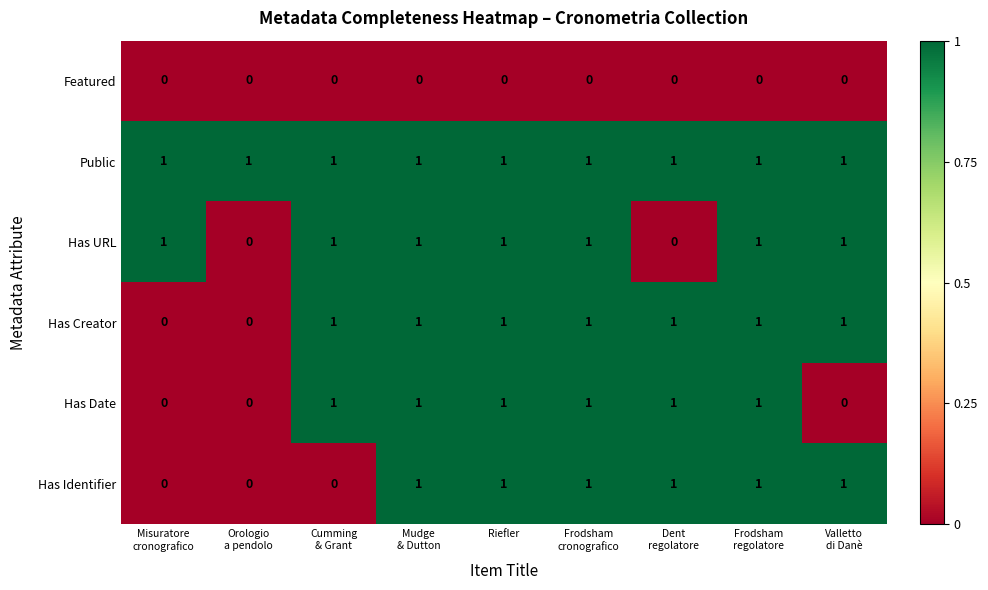

The Has Creator series shows 1 at Riefler. True or false?

True